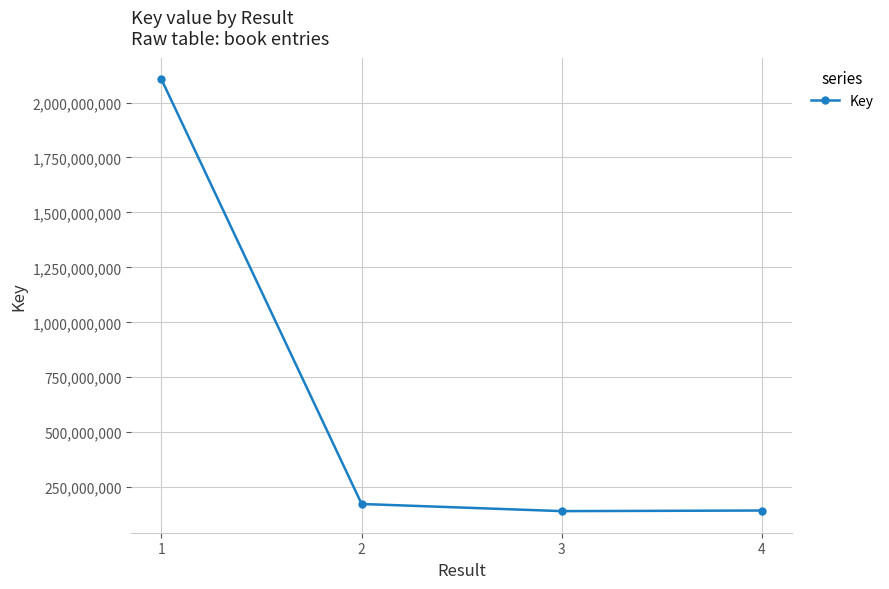

At which category does the chart reach its peak across all series?

1